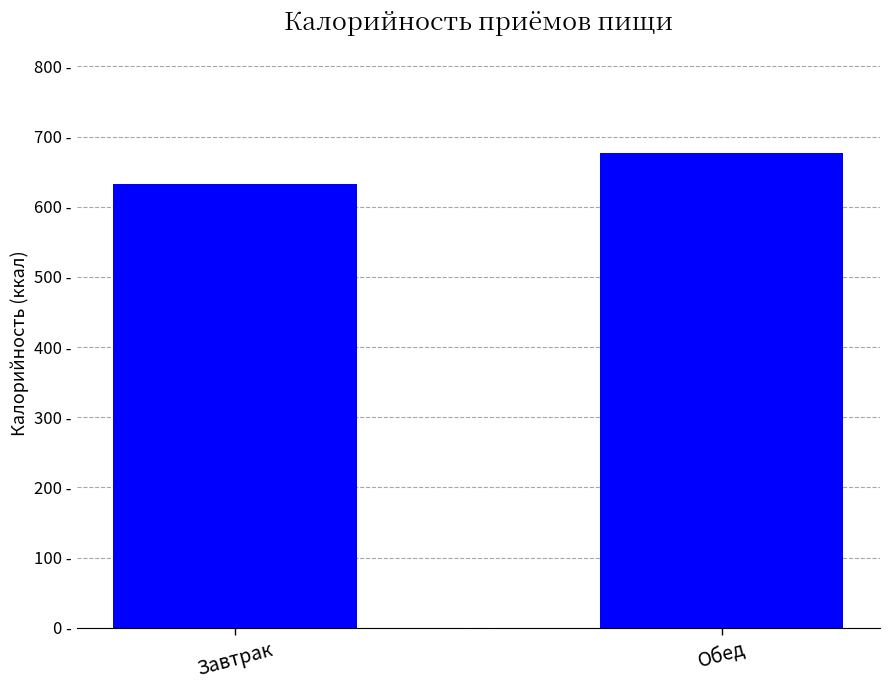

Which category has the highest value across all series?

Обед